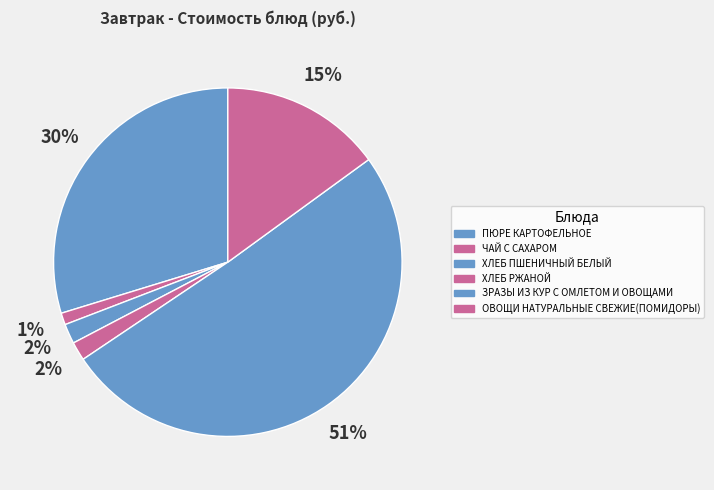

The ПЮРЕ КАРТОФЕЛЬНОЕ slice represents 30% of the pie. True or false?

True